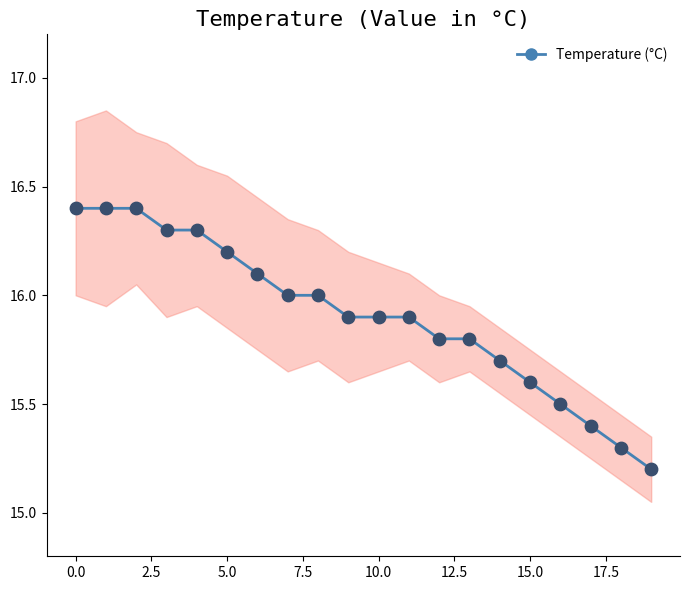

What is the maximum value for Temperature (°C)?

16.4